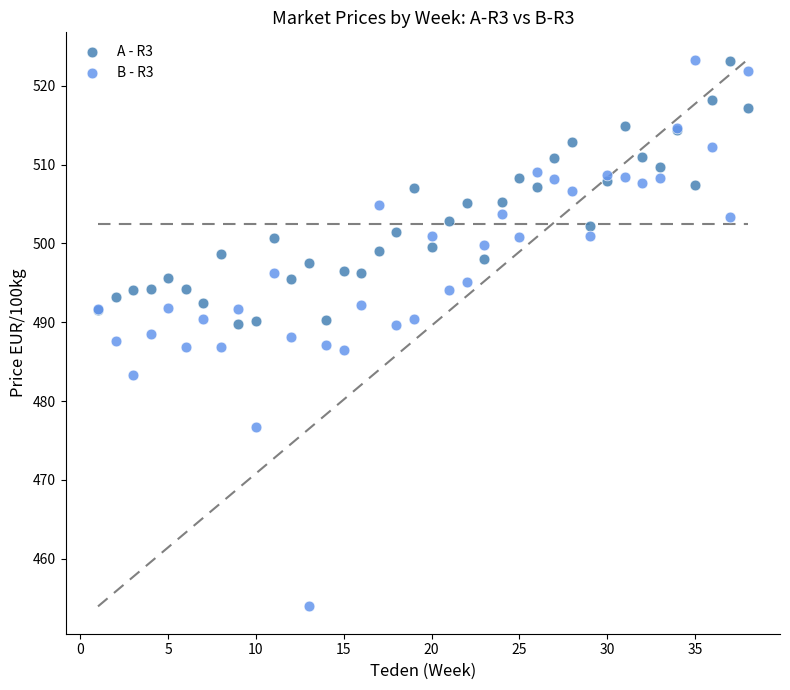

What is the X range (max minus min) for the scatter plot?

37.0